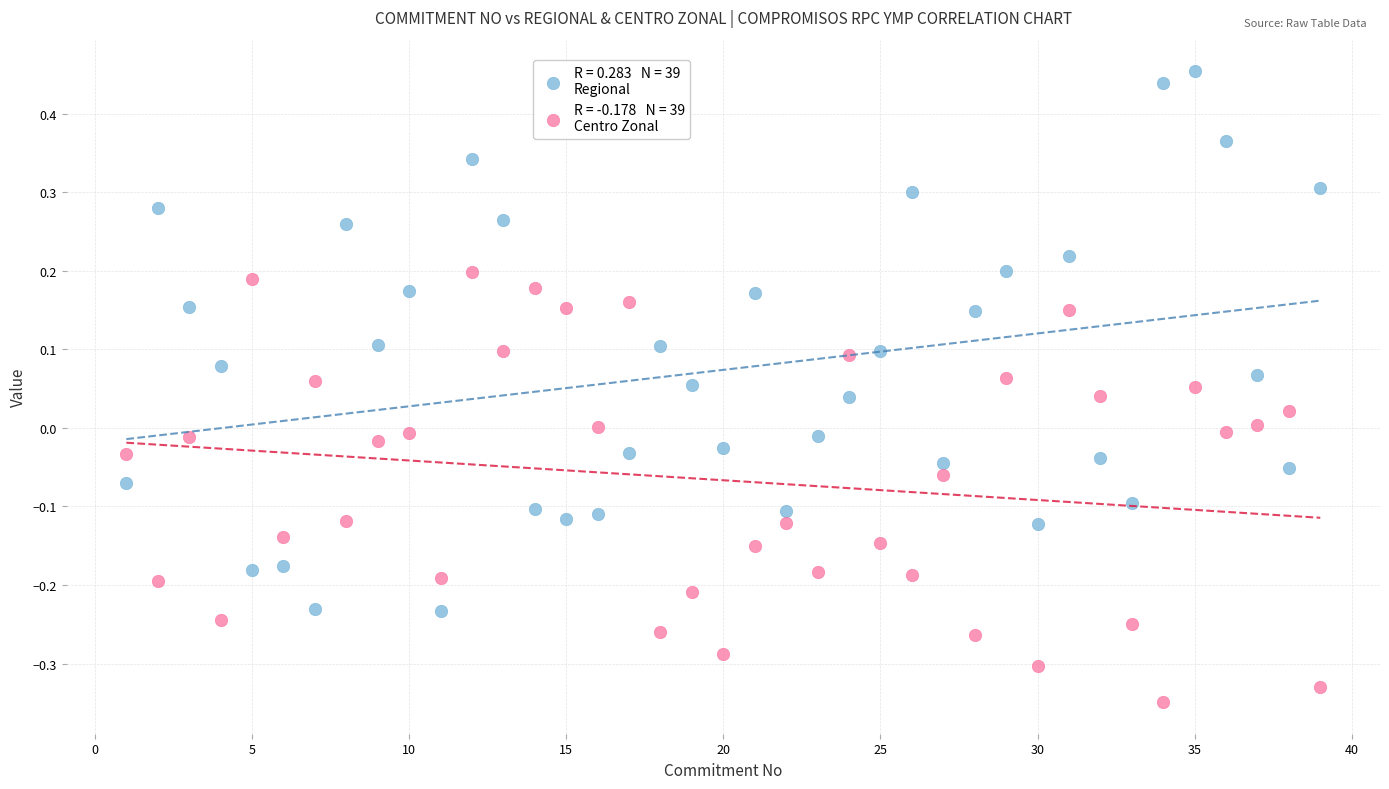

Across all data points, what is the range of X values (max minus min)?

38.0